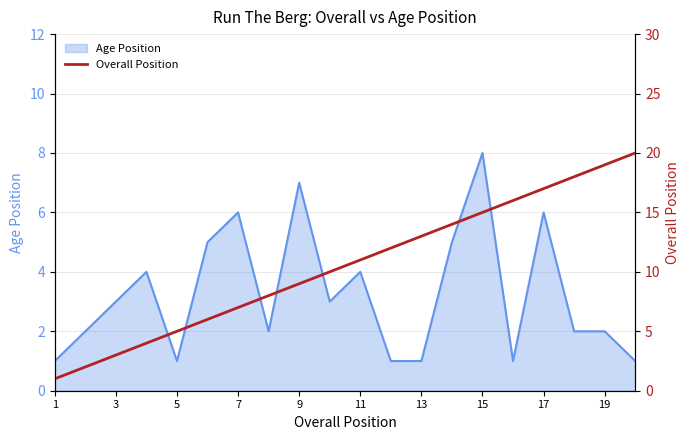

The value of Age Position at 19 is 2. True or false?

True